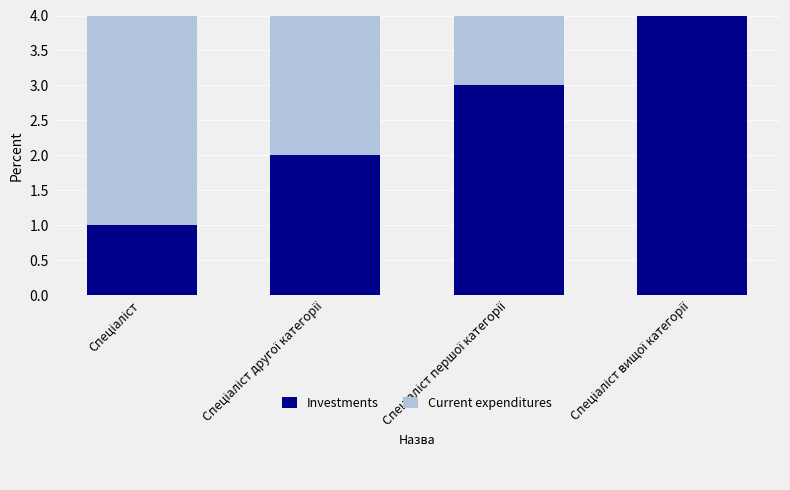

What is the sum of all Investments values?

10